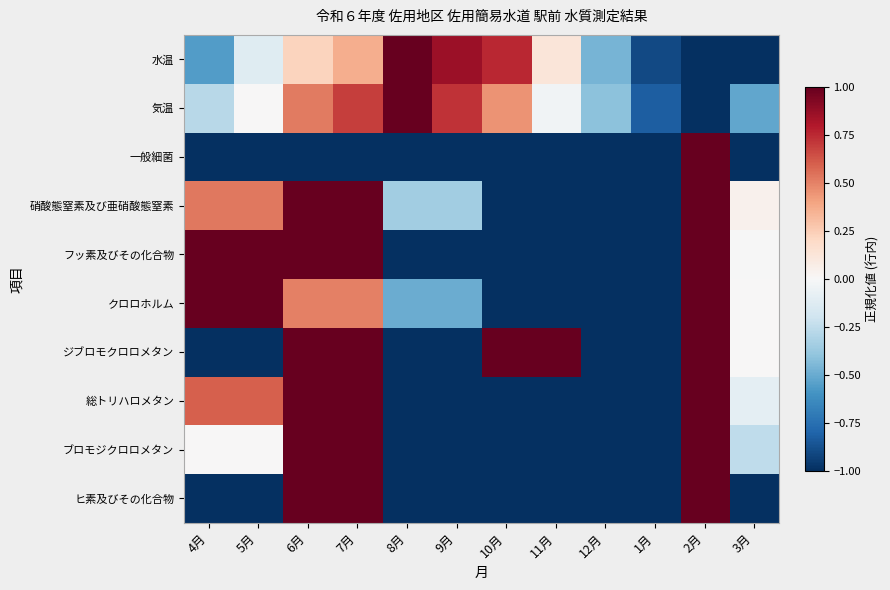

At 5月, list the series in order from smallest to largest.

一般細菌, ジブロモクロロメタン, ヒ素及びその化合物, 水温, 気温, ブロモジクロロメタン, 硝酸態窒素及び亜硝酸態窒素, 総トリハロメタン, フッ素及びその化合物, クロロホルム